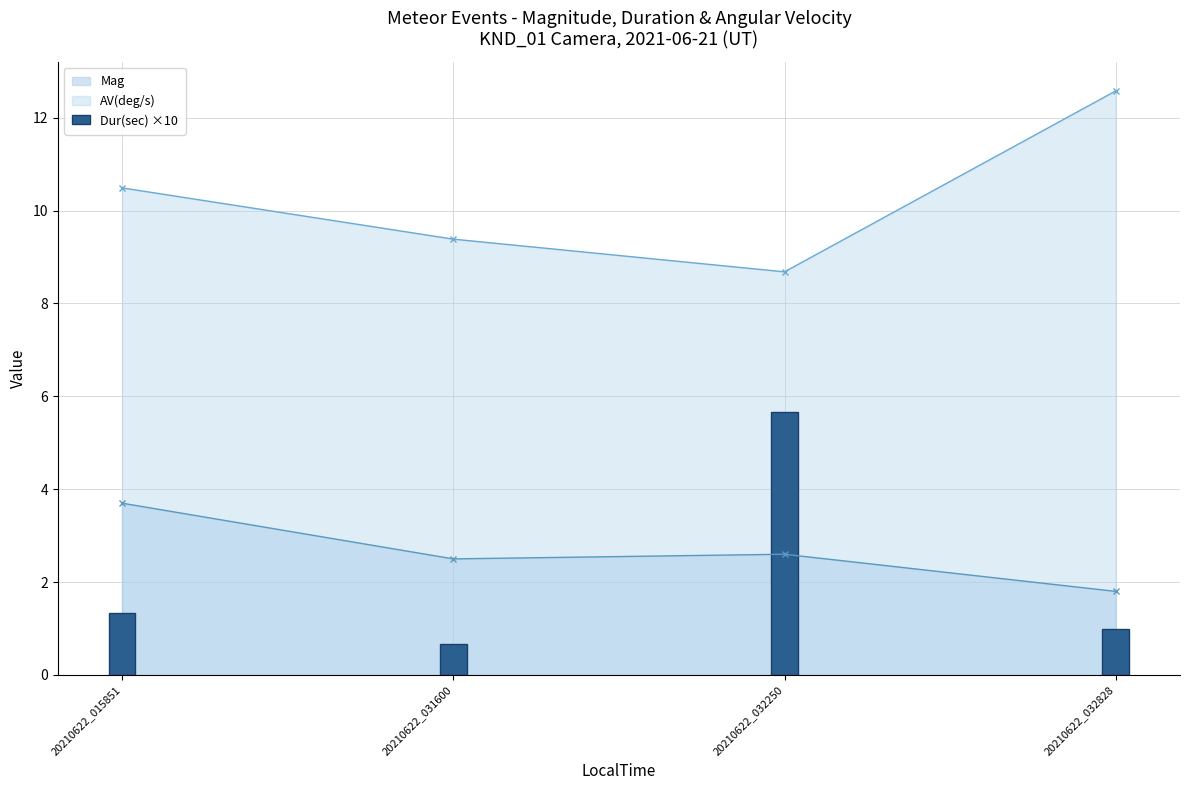

How many categories are shown in the chart?

4